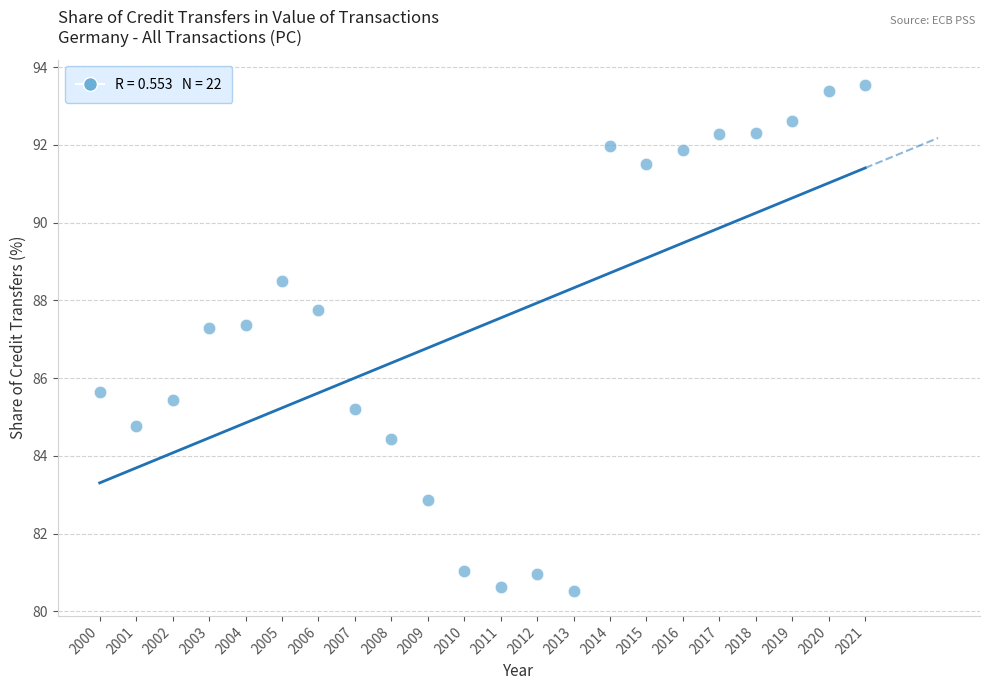

What is the range of Y values (max minus min)?

13.0